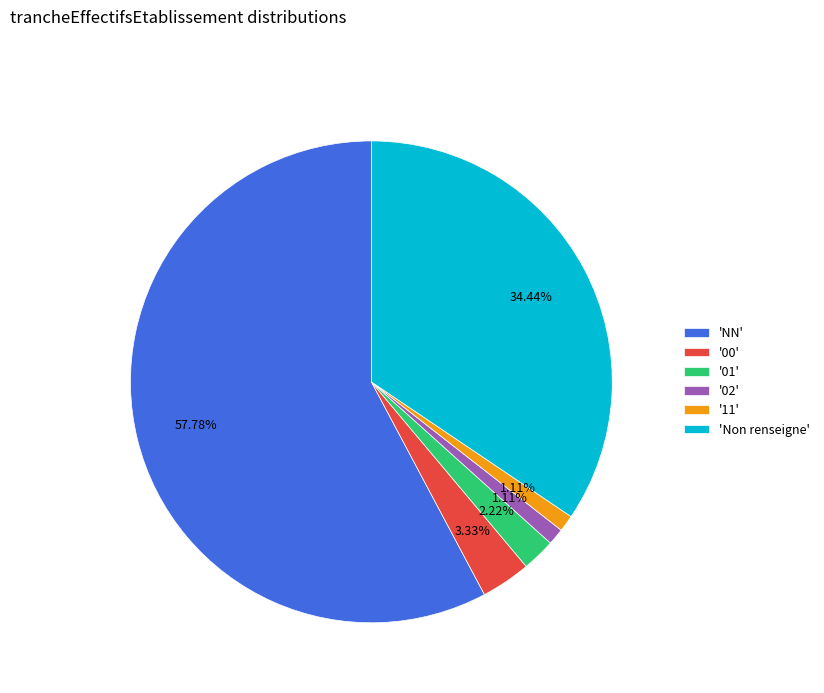

Between 'Non renseigne' and 'NN', which is larger?

'NN'